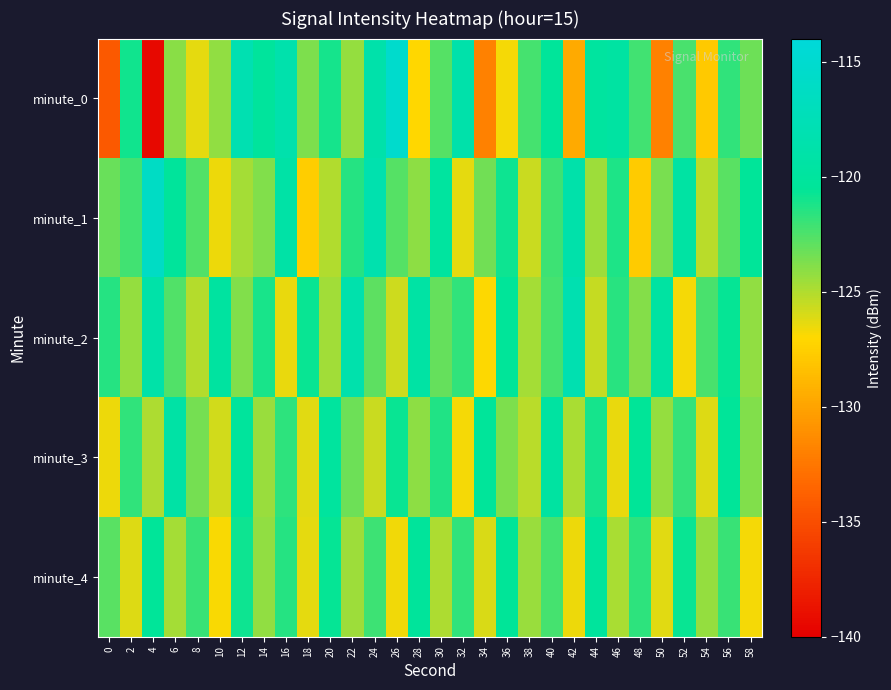

At which category is the sum across all series the highest?

40